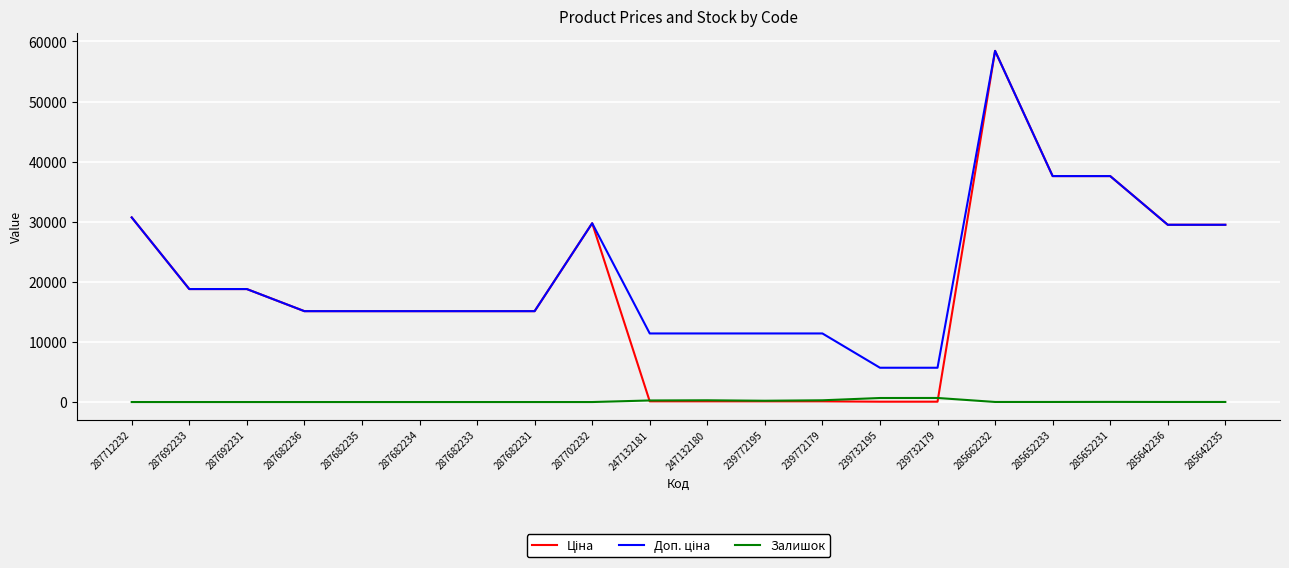

Is it true that Залишок equals 290.0 at 247132180?

True